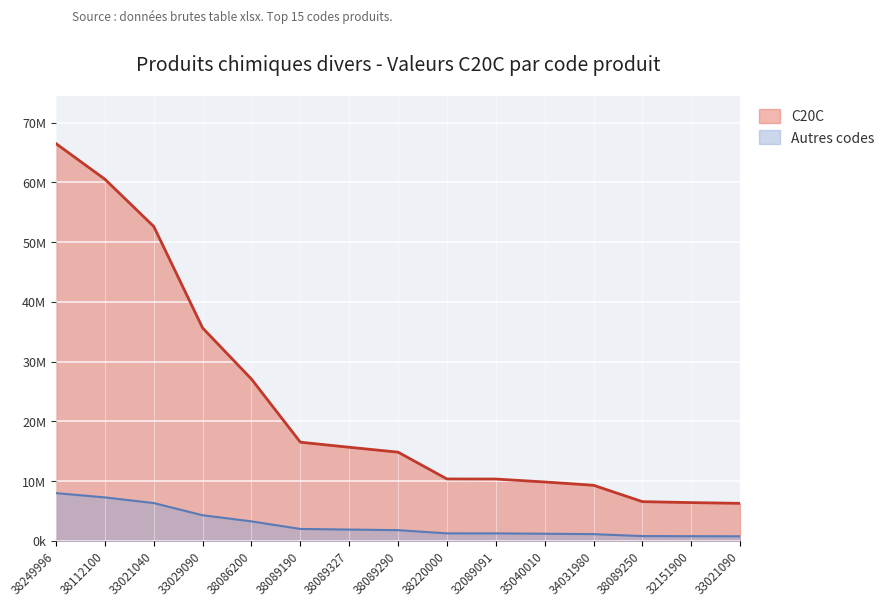

Is it true that the value at 38089250 is 6554123?

True